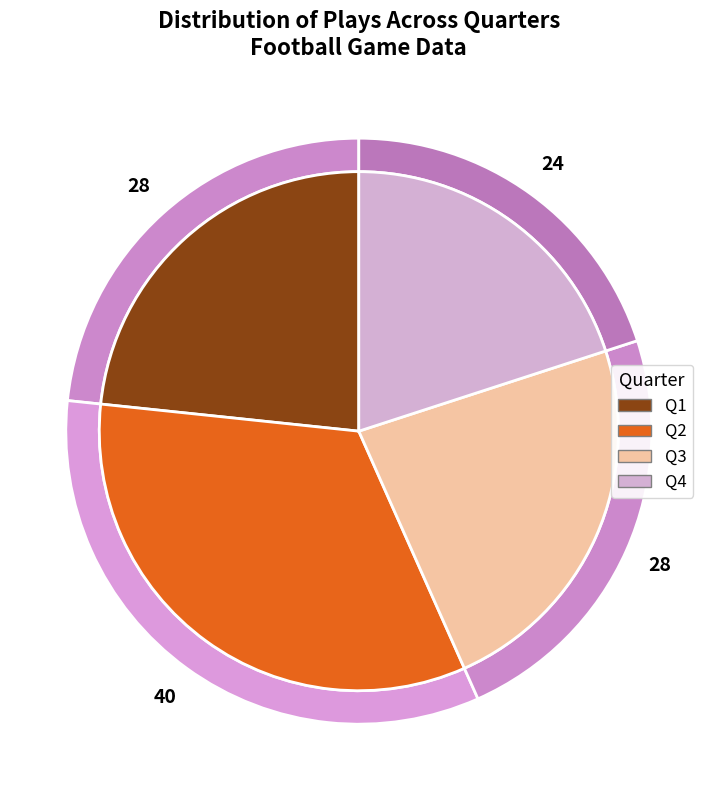

Rank the categories by value from lowest to highest.

Q4, Q1, Q3, Q2